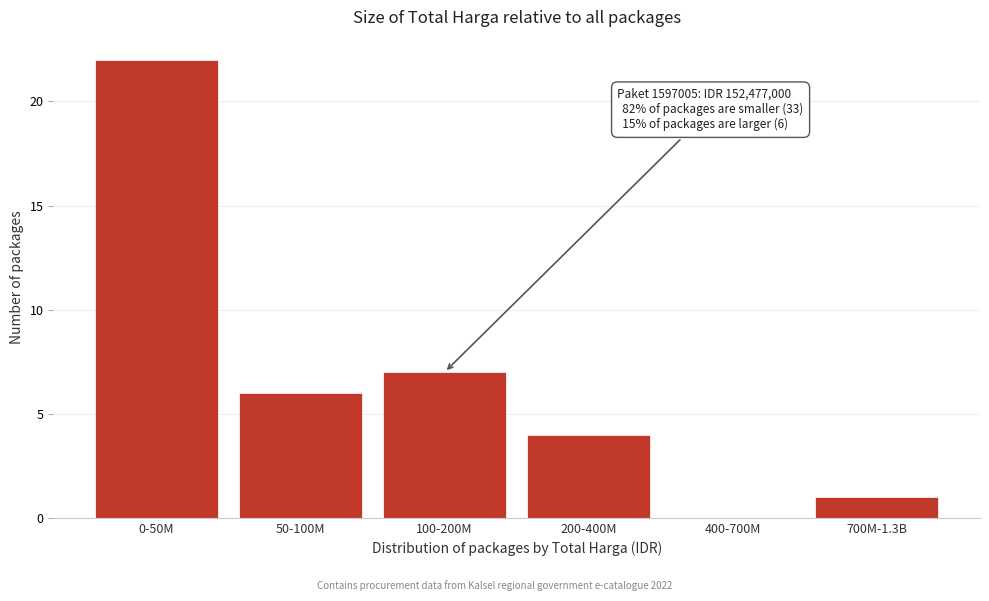

Reading left to right, extract all data points from this chart.

0-50M=22	50-100M=6	100-200M=7	200-400M=4	400-700M=0	700M-1.3B=1